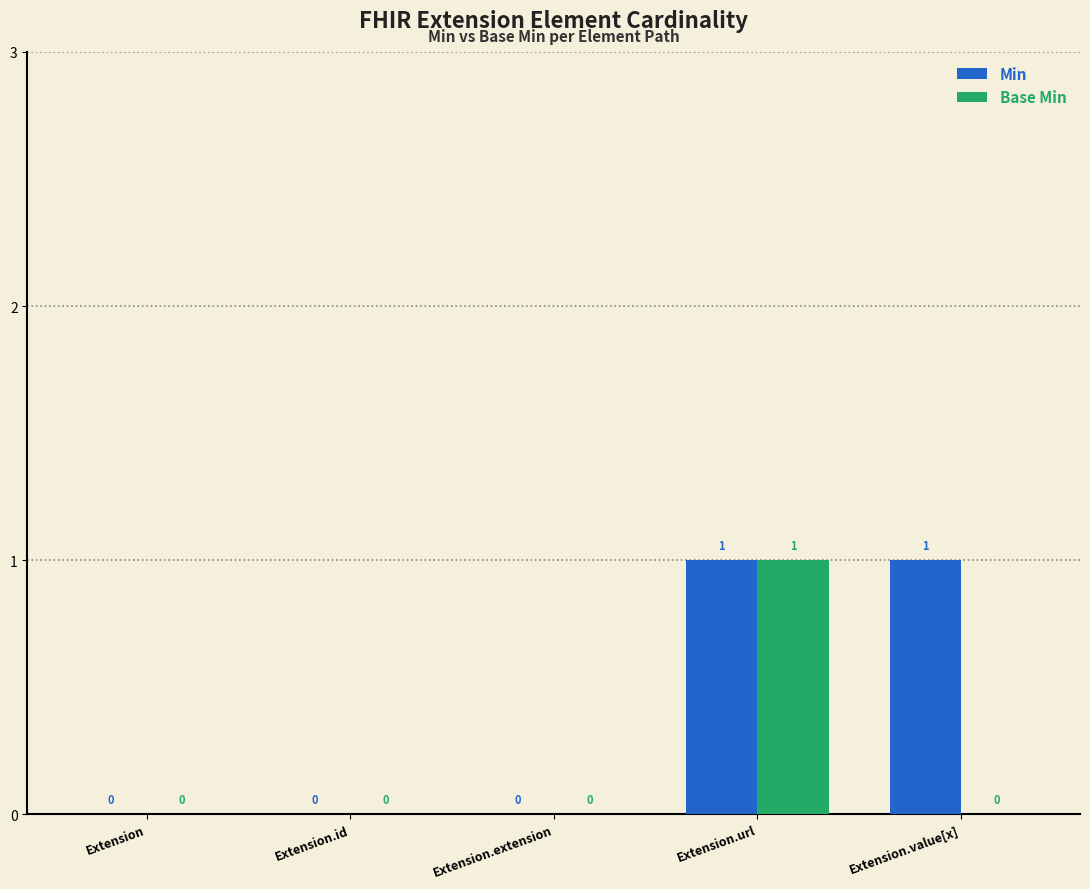

How many Base Min values are between 0 and 1?

5